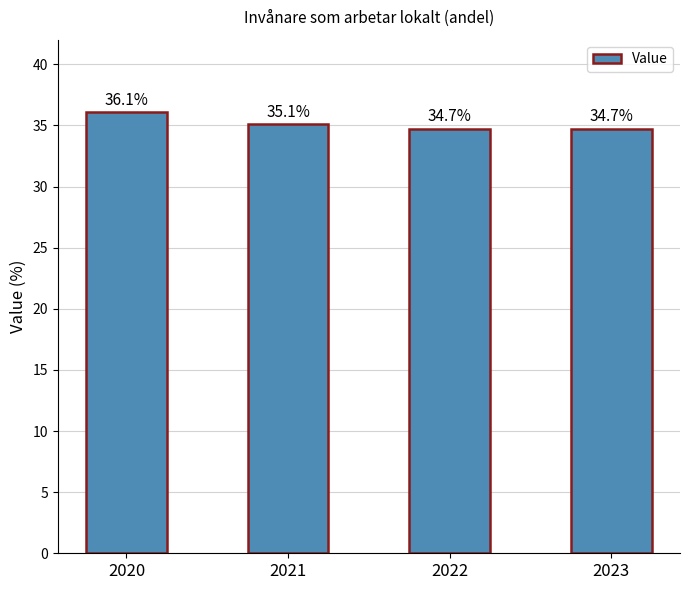

What is the minimum value shown in the chart?

34.7